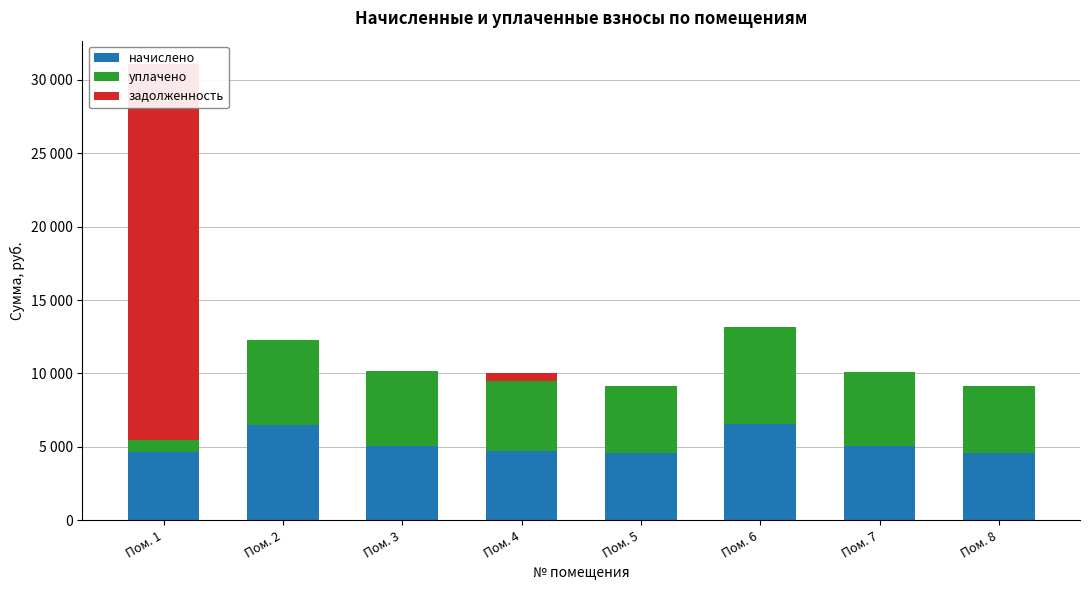

True or false: задолженность has a value of 0.0 at Пом. 6.

True